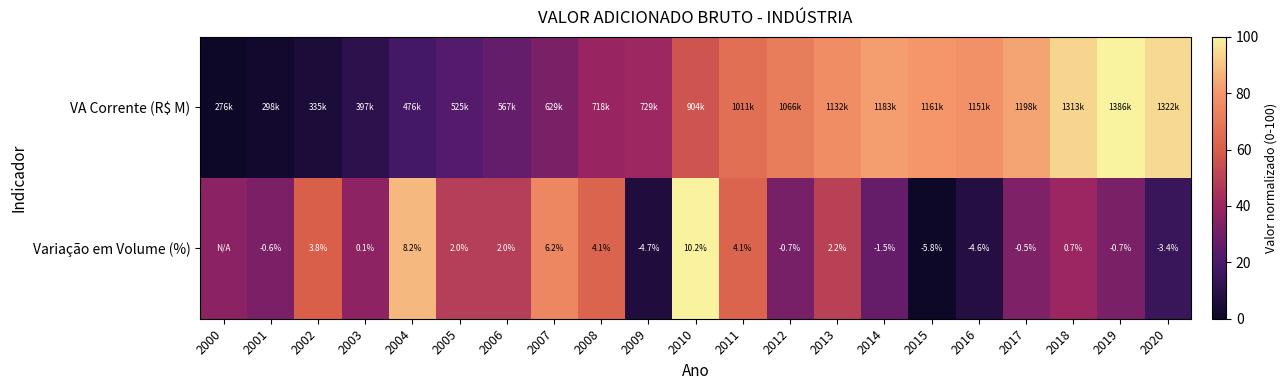

What is the difference between the highest and lowest values at 2000?

36.1